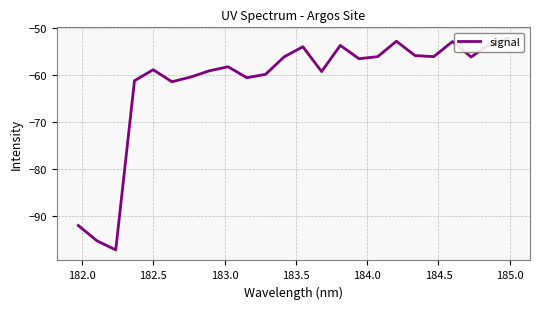

How many interior local peaks (higher than both neighbors) does the data have?

6